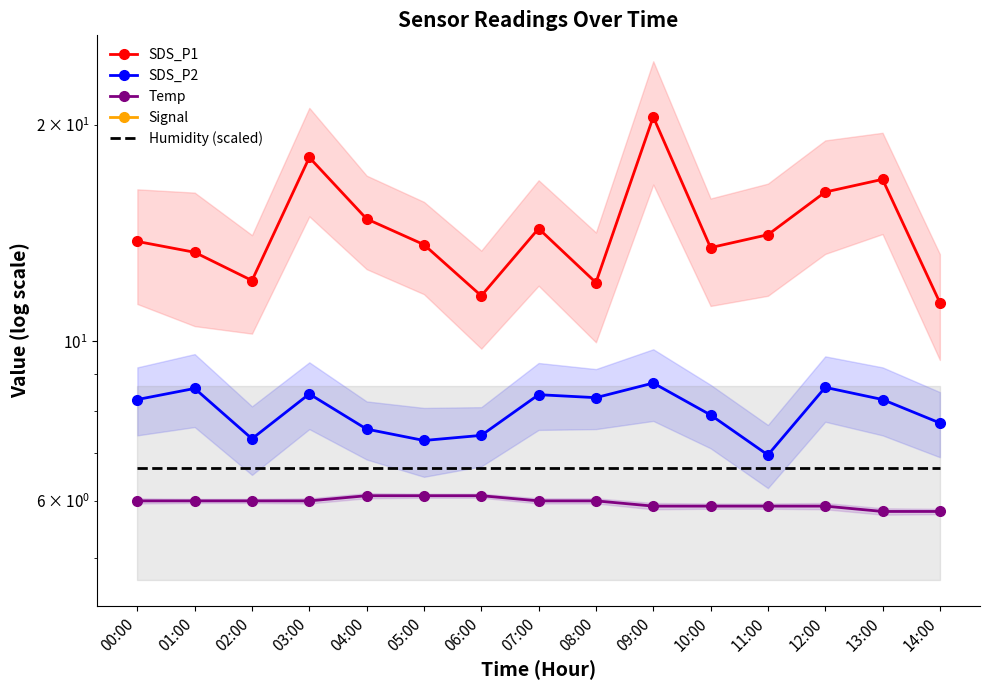

At which label does Humidity (scaled) reach its minimum?

00:00